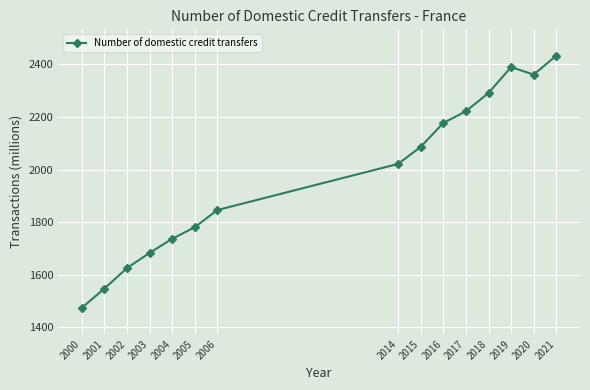

The value at 2020 is 2361.3. True or false?

True